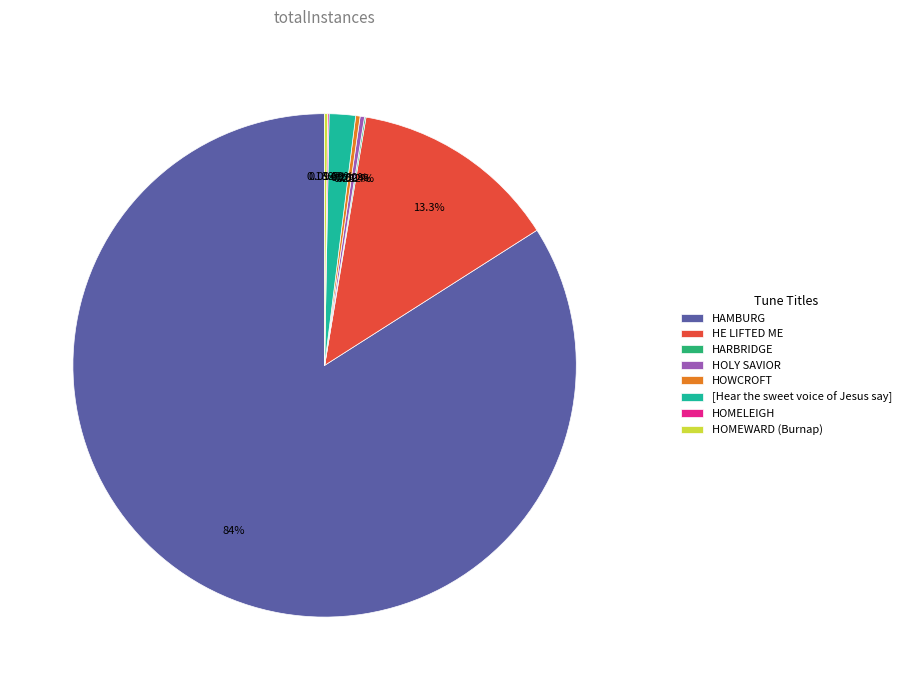

Which slice is the largest?

HAMBURG